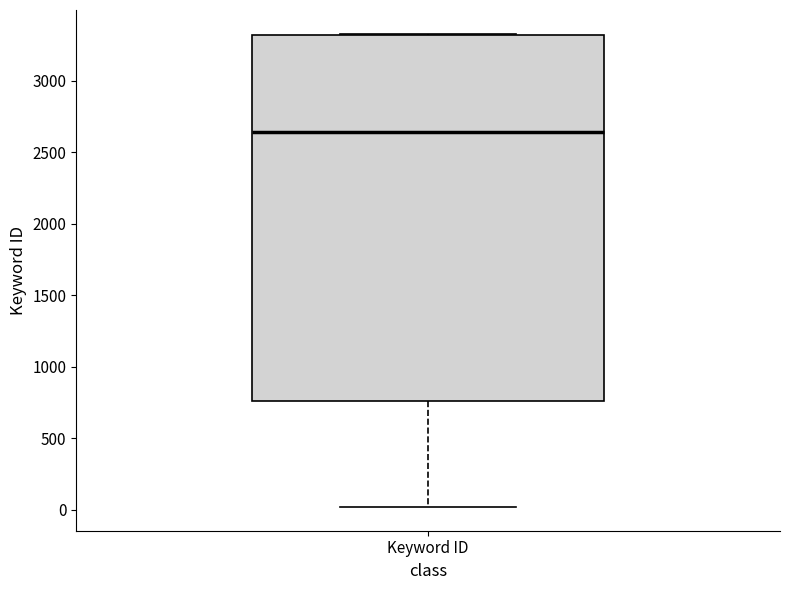

Transcribe this box plot: give where the median line is, the range the box spans, and where the two whiskers end, as read against the y-axis. The values are not printed on the chart, so give them approximately, as read against the axis.

median 2650, box 750 to 3300, whiskers 0 to 3350